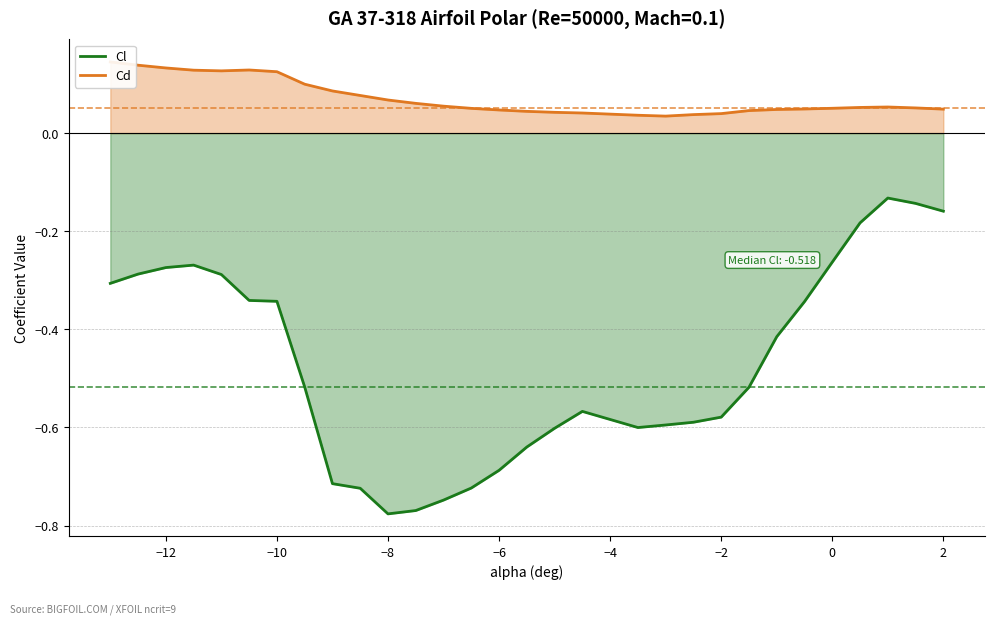

In Cd, how many points are lower than both neighbors (excluding endpoints)?

2